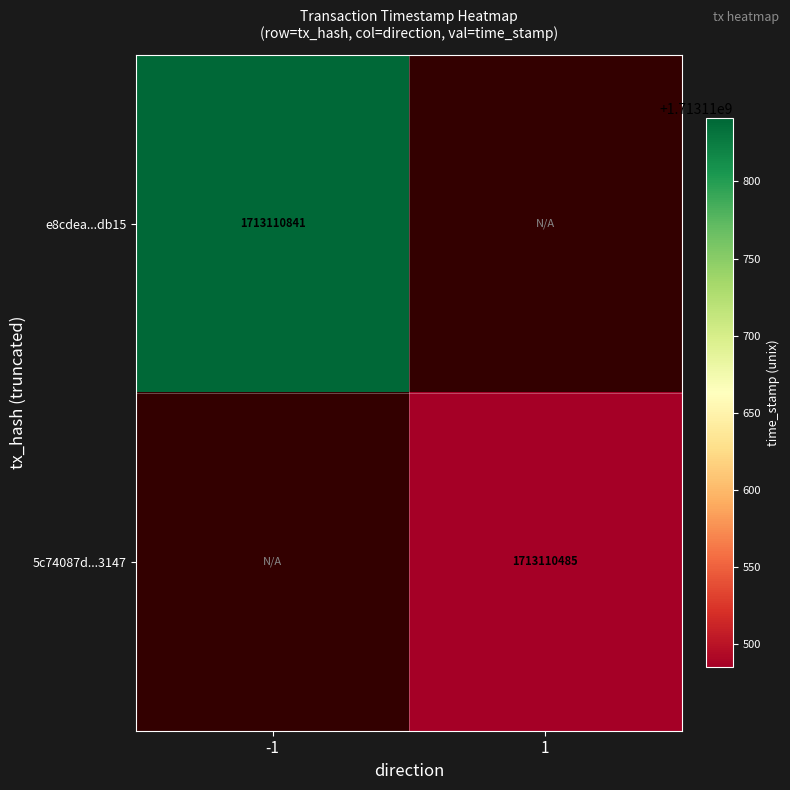

Reading left to right, what are all the values shown in this chart?

e8cdea639fc7b9de1d47e66b08e123ec143db15: direction_-1=1713110841	direction_1=0
5c74087d0bf0d383c97746833124e5b7de13147: direction_-1=0	direction_1=1713110485